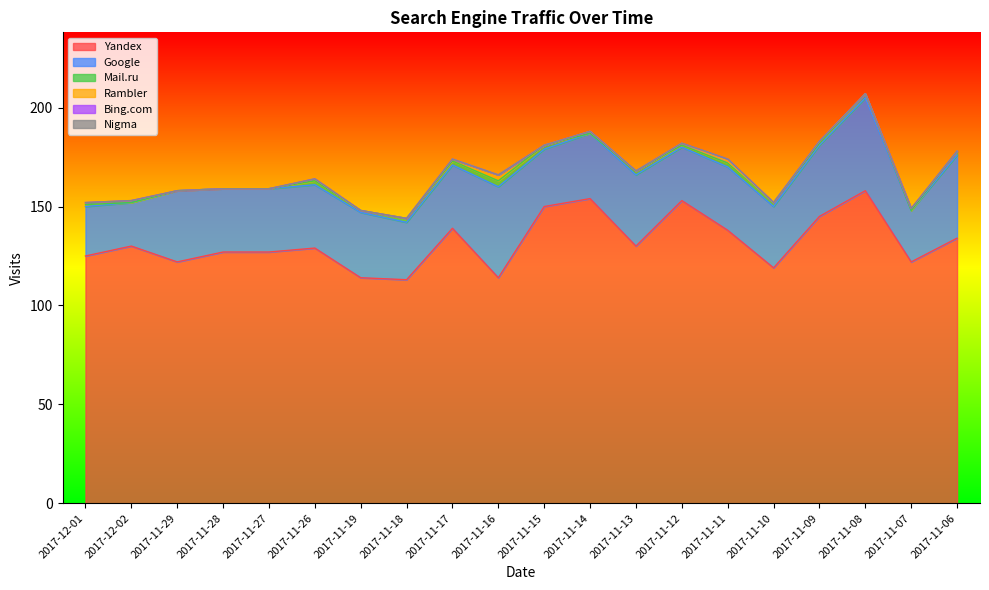

Reading left to right, transcribe all the data shown in this chart.

Yandex: 2017-12-01=125	2017-12-02=130	2017-11-29=122	2017-11-28=127	2017-11-27=127	2017-11-26=129	2017-11-19=114	2017-11-18=113	2017-11-17=139	2017-11-16=114	2017-11-15=150	2017-11-14=154	2017-11-13=130	2017-11-12=153	2017-11-11=138	2017-11-10=119	2017-11-09=145	2017-11-08=158	2017-11-07=122	2017-11-06=134
Google: 2017-12-01=25	2017-12-02=22	2017-11-29=36	2017-11-28=32	2017-11-27=32	2017-11-26=32	2017-11-19=33	2017-11-18=29	2017-11-17=32	2017-11-16=46	2017-11-15=29	2017-11-14=33	2017-11-13=36	2017-11-12=27	2017-11-11=32	2017-11-10=31	2017-11-09=36	2017-11-08=47	2017-11-07=26	2017-11-06=42
Mail.ru: 2017-12-01=1	2017-12-02=0	2017-11-29=0	2017-11-28=0	2017-11-27=0	2017-11-26=2	2017-11-19=1	2017-11-18=2	2017-11-17=2	2017-11-16=3	2017-11-15=2	2017-11-14=0	2017-11-13=2	2017-11-12=1	2017-11-11=2	2017-11-10=2	2017-11-09=1	2017-11-08=2	2017-11-07=0	2017-11-06=2
Rambler: 2017-12-01=1	2017-12-02=1	2017-11-29=0	2017-11-28=0	2017-11-27=0	2017-11-26=1	2017-11-19=0	2017-11-18=0	2017-11-17=1	2017-11-16=3	2017-11-15=0	2017-11-14=1	2017-11-13=0	2017-11-12=1	2017-11-11=1	2017-11-10=0	2017-11-09=1	2017-11-08=0	2017-11-07=1	2017-11-06=0
Bing.com: 2017-12-01=0	2017-12-02=0	2017-11-29=0	2017-11-28=0	2017-11-27=0	2017-11-26=0	2017-11-19=0	2017-11-18=0	2017-11-17=0	2017-11-16=0	2017-11-15=0	2017-11-14=0	2017-11-13=0	2017-11-12=0	2017-11-11=1	2017-11-10=0	2017-11-09=0	2017-11-08=0	2017-11-07=0	2017-11-06=0
Nigma: 2017-12-01=0	2017-12-02=0	2017-11-29=0	2017-11-28=0	2017-11-27=0	2017-11-26=0	2017-11-19=0	2017-11-18=0	2017-11-17=0	2017-11-16=0	2017-11-15=0	2017-11-14=0	2017-11-13=0	2017-11-12=0	2017-11-11=0	2017-11-10=0	2017-11-09=0	2017-11-08=0	2017-11-07=0	2017-11-06=0